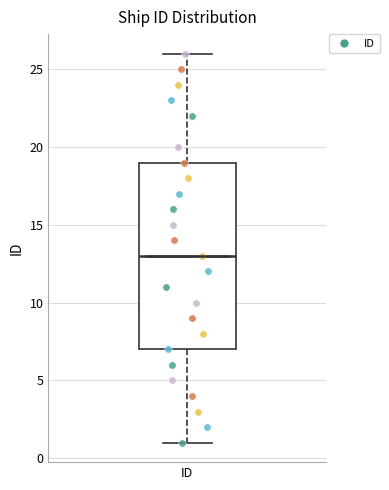

Where does the upper whisker of the box for ID end on the y-axis? The values are not printed on the chart, so give them approximately, as read against the axis.

26